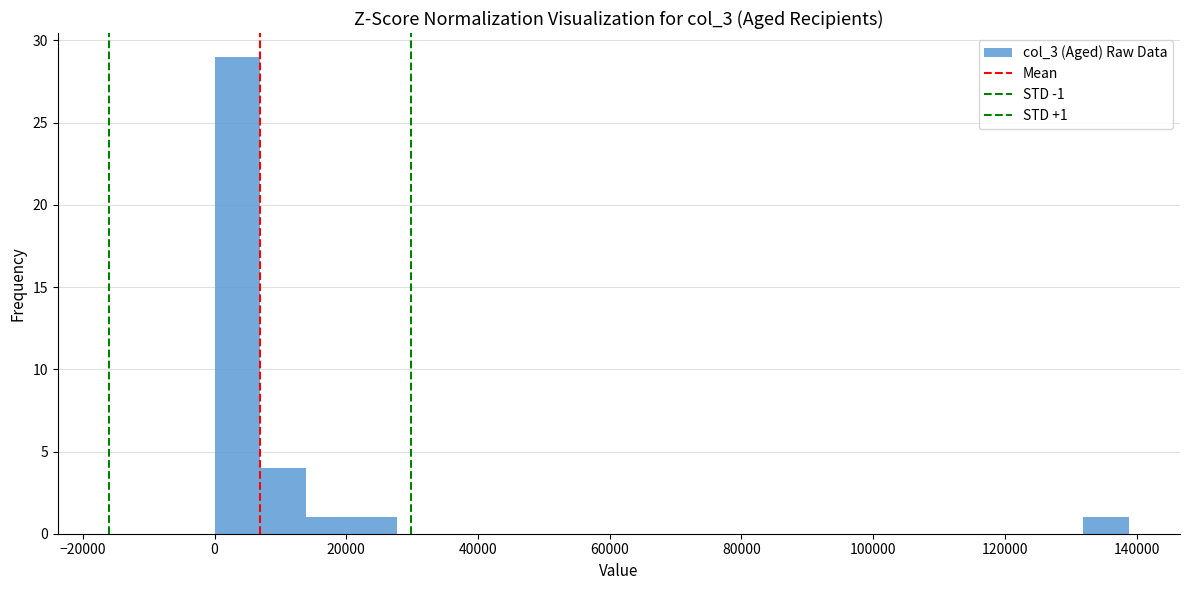

Around what value on the x-axis is the tallest bar? Give the approximate position of its centre, as read against the axis.

4000